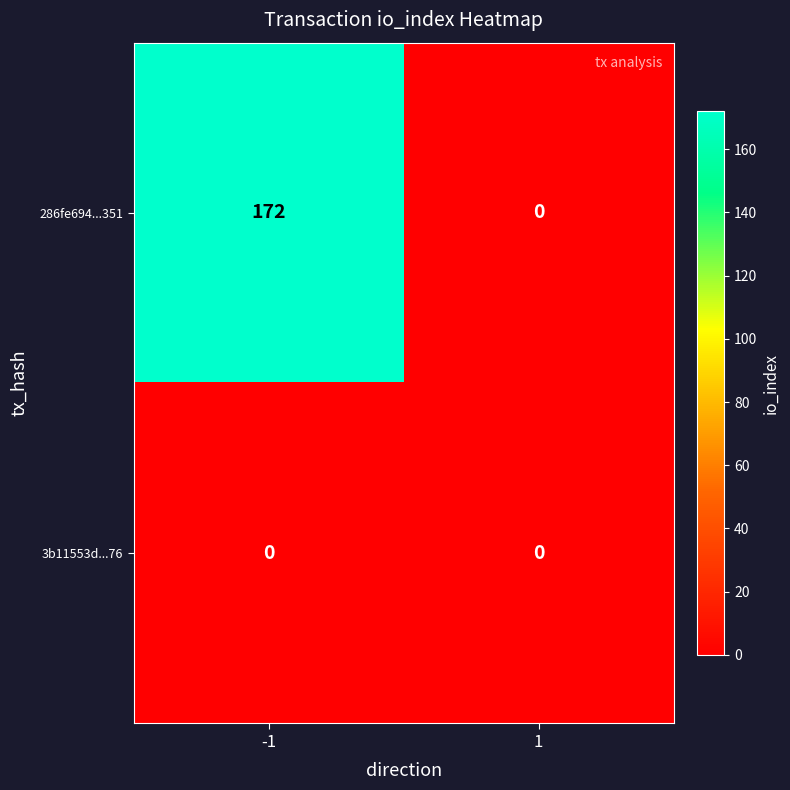

Between -1 and 1, which series saw the biggest shift?

286fe694...351